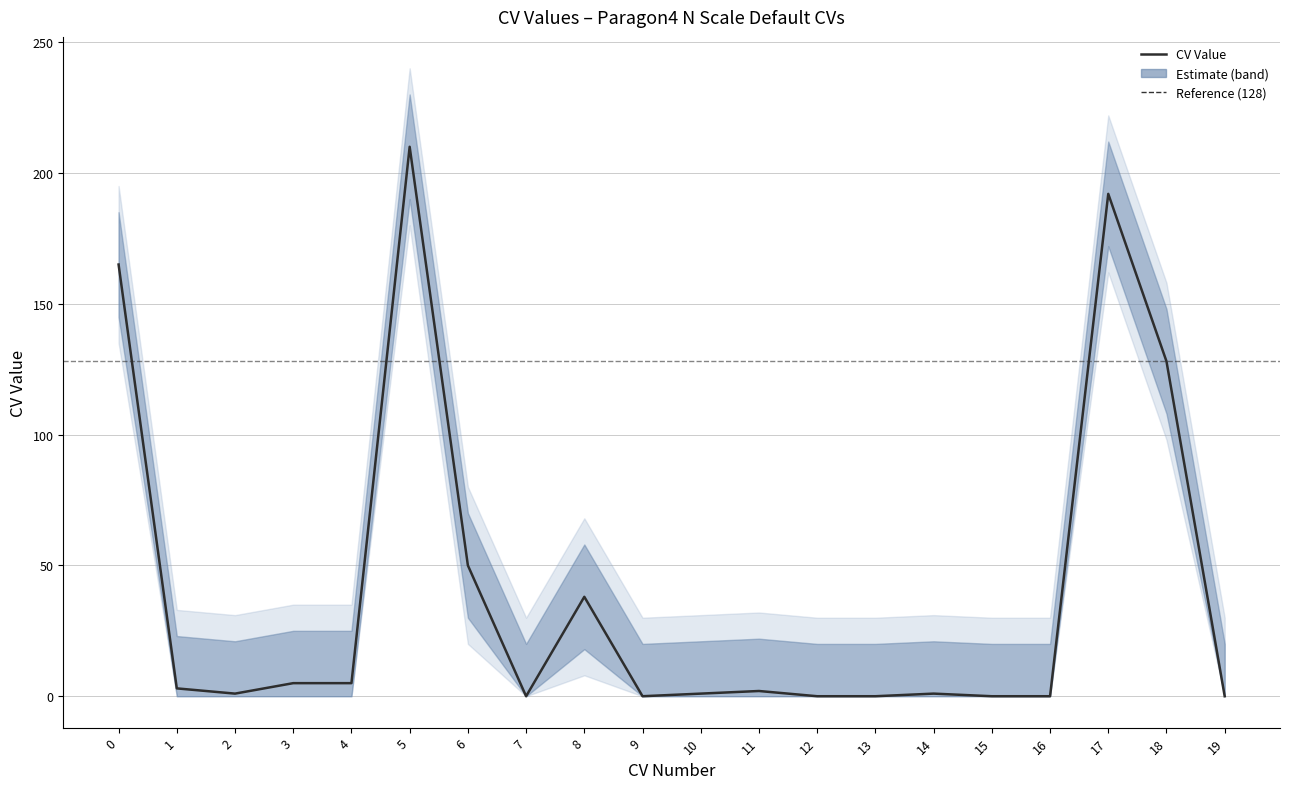

How many values are below 2?

10